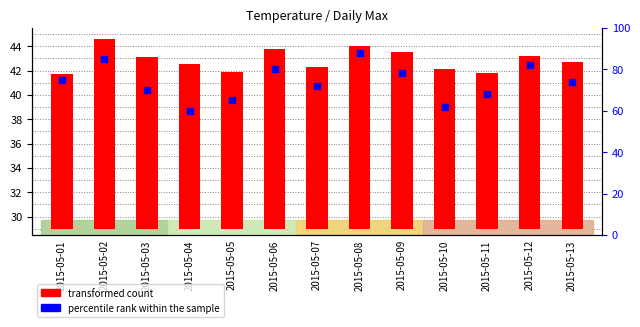

Which series has the widest spread of Y values?

percentile rank within the sample